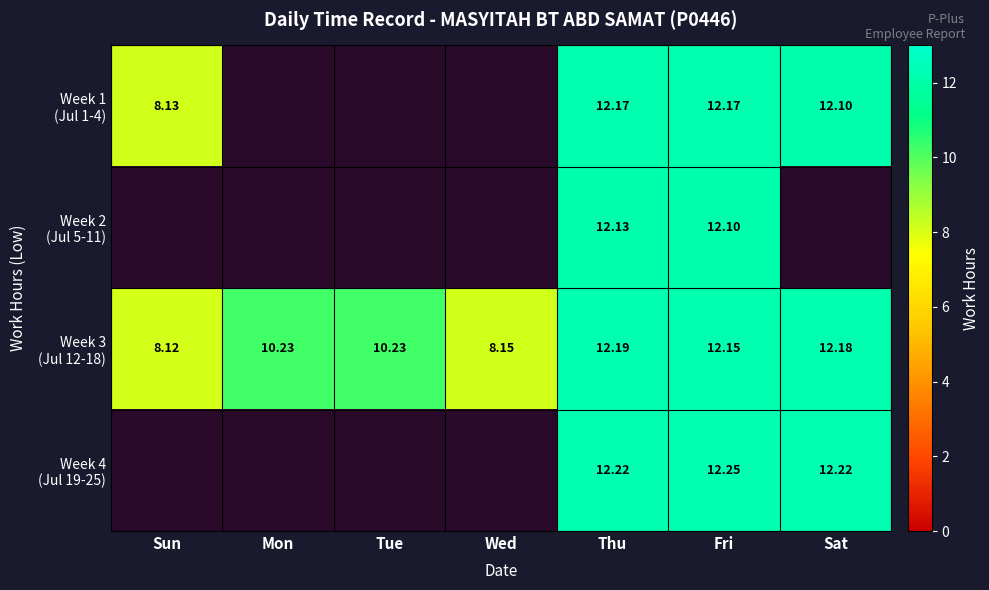

The Week 1 (Jul 1-4) series shows 12.2 at Thu. True or false?

True